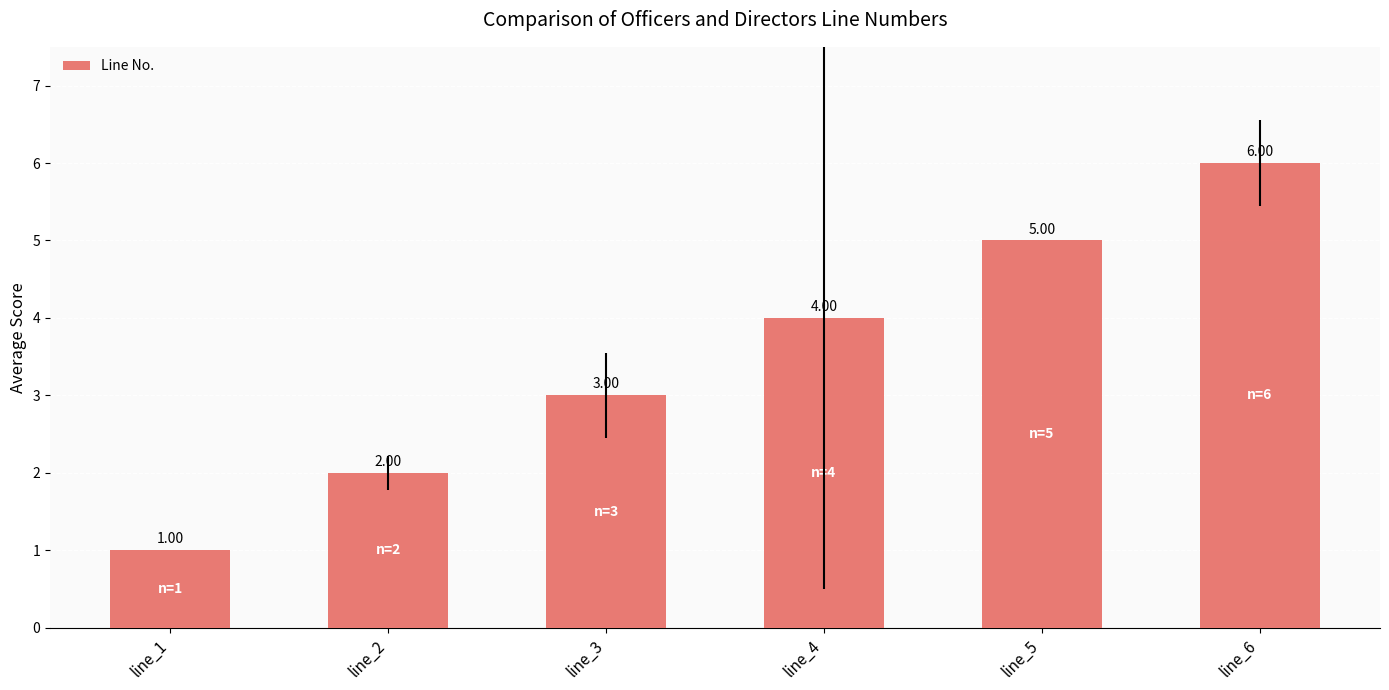

How many bars are there in total?

6